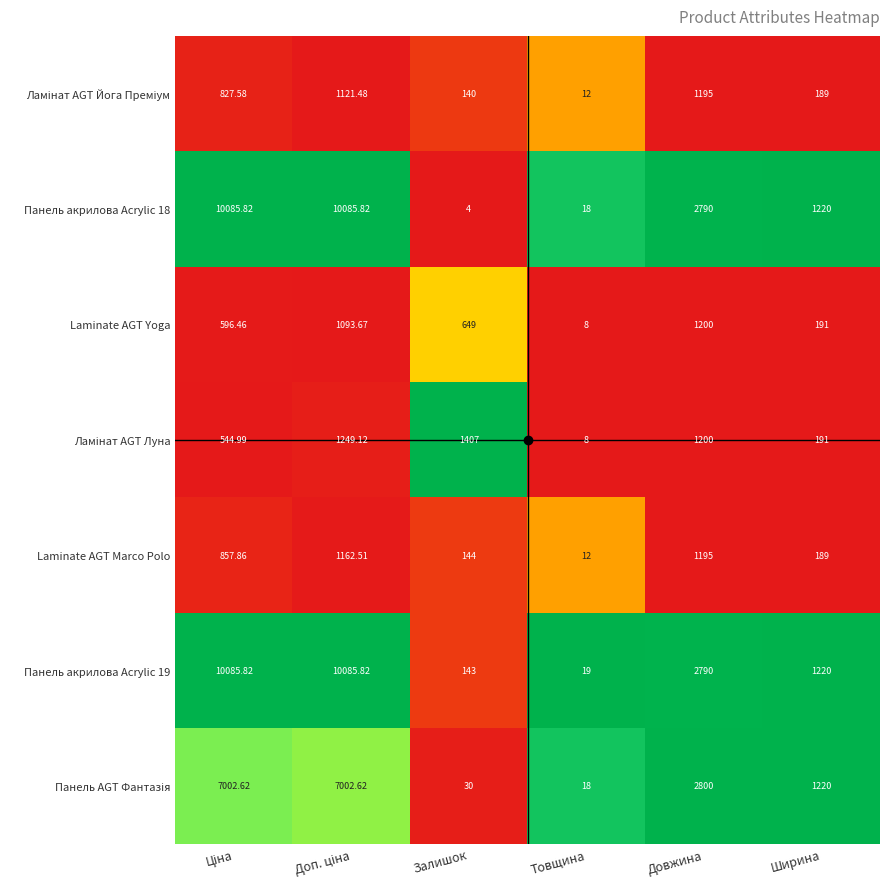

At which label is Панель акрилова Acrylic 18 closest to 5044?

Довжина